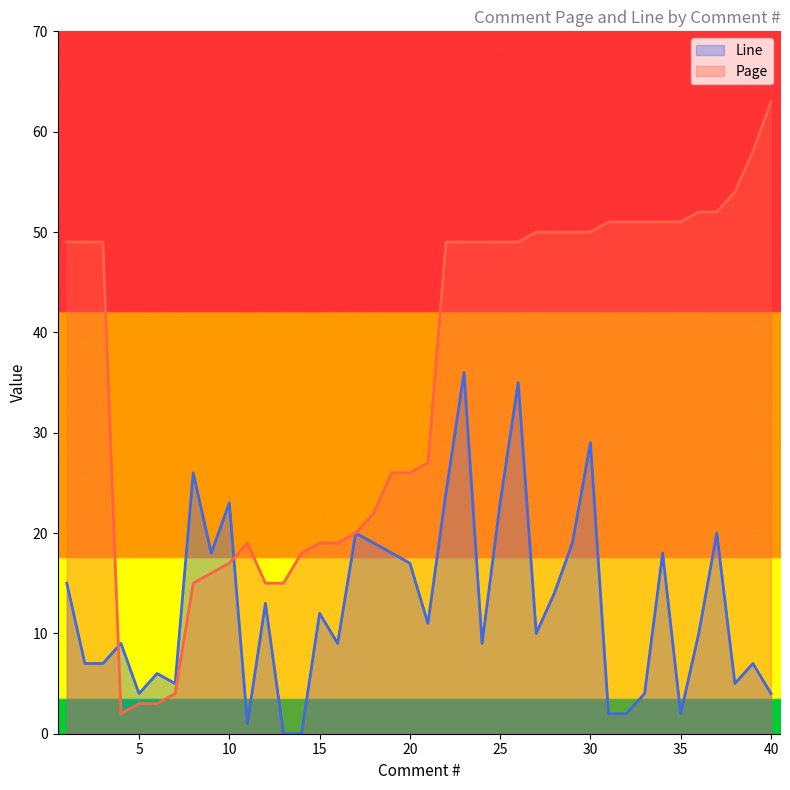

How many times do Page and Line cross each other?

2